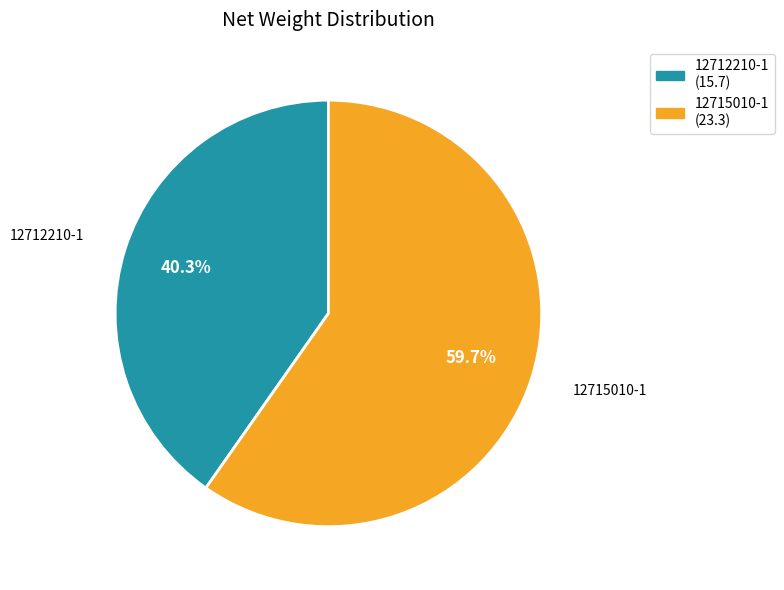

Which slice is the smallest?

12712210-1